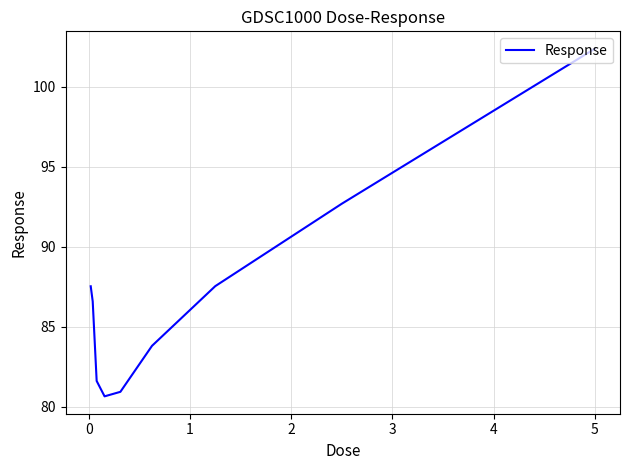

True or false: there are more than 0 points higher than both neighbors.

False